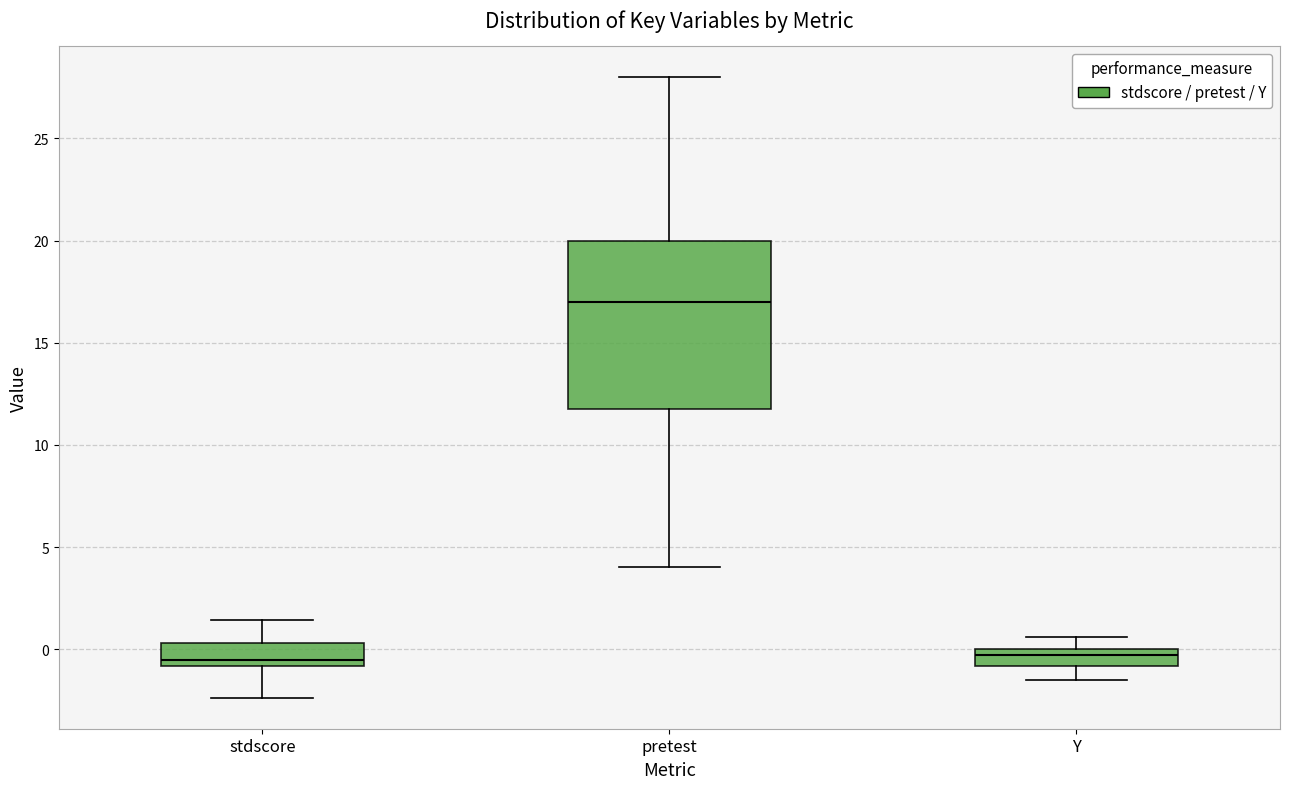

Reading left to right, transcribe this box plot: for each box, give where its median line is, the range the box spans, and where its two whiskers end, as read against the y-axis. The values are not printed on the chart, so give them approximately, as read against the axis.

stdscore: median -0.5, box -1.0 to 0.5, whiskers -2.5 to 1.5
pretest: median 17.0, box 12.0 to 20.0, whiskers 4.0 to 28.0
Y: median -0.5, box -1.0 to 0.0, whiskers -1.5 to 0.5